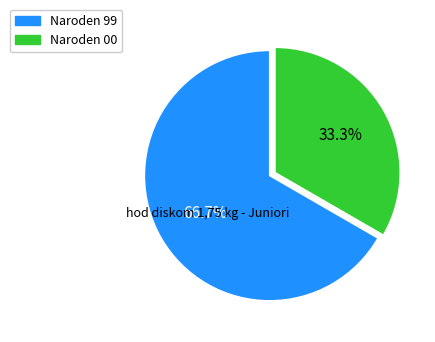

How many segments does this pie chart have?

2